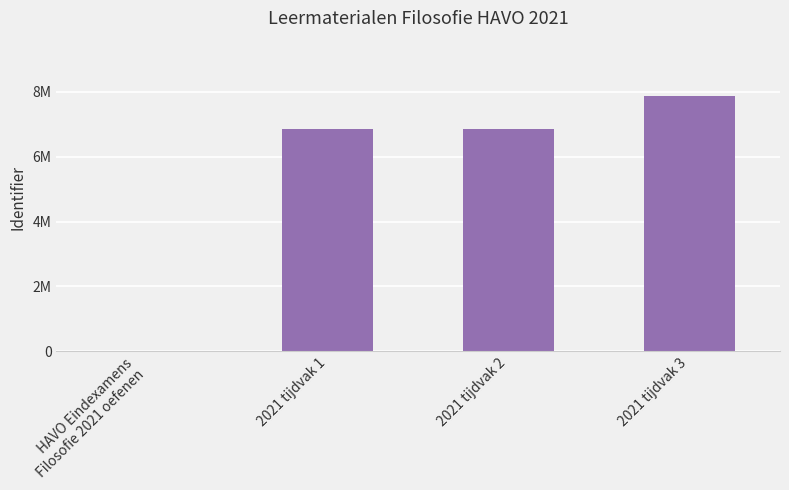

List the labels in order of value, smallest first.

HAVO Eindexamens
Filosofie 2021 oefenen, 2021 tijdvak 1, 2021 tijdvak 2, 2021 tijdvak 3